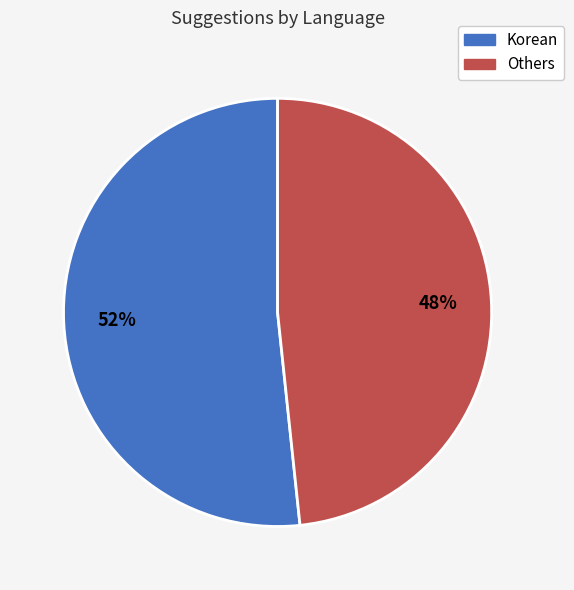

Count the number of slices in the pie.

2